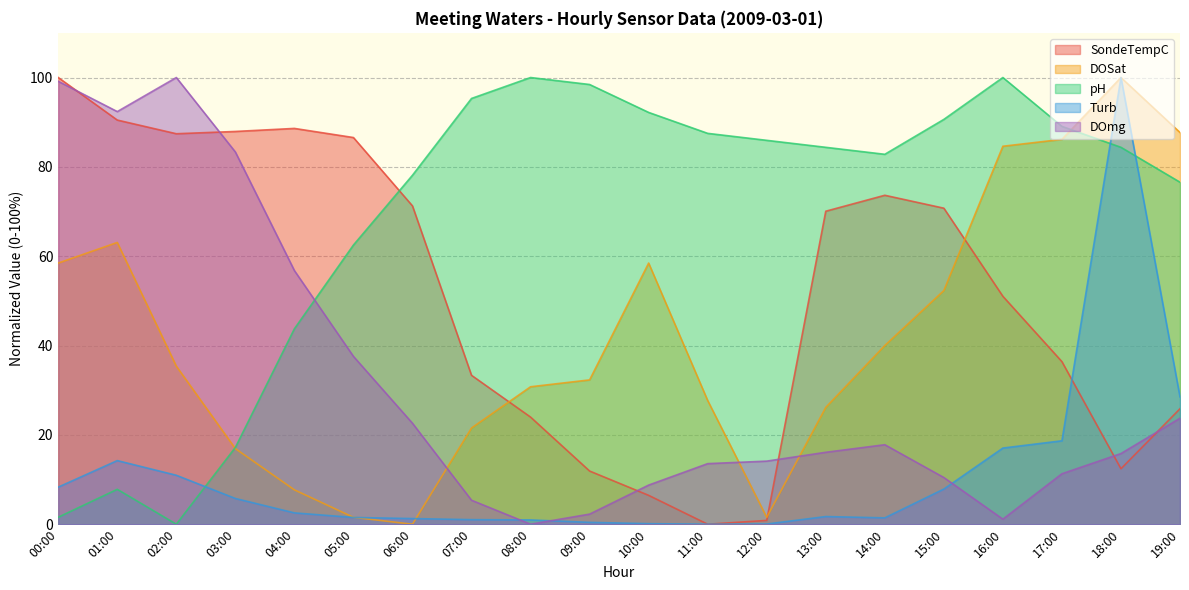

How many interior local peaks does the DOSat series have?

3